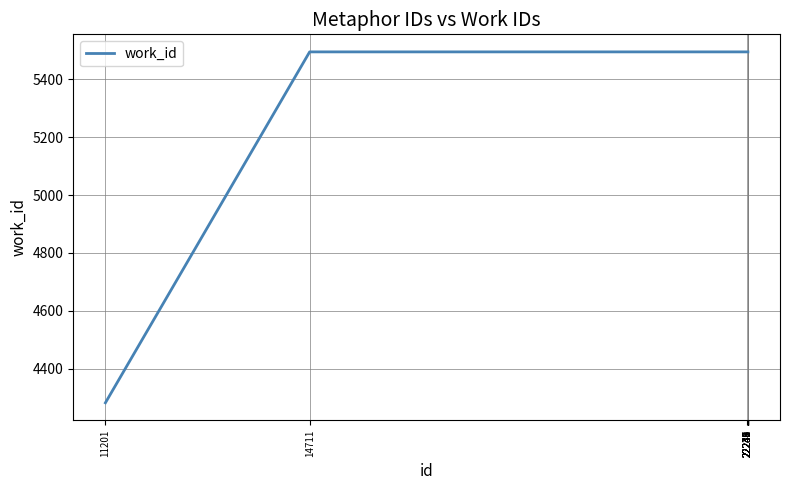

What value does the data have at 11201, to the nearest 10?

4280